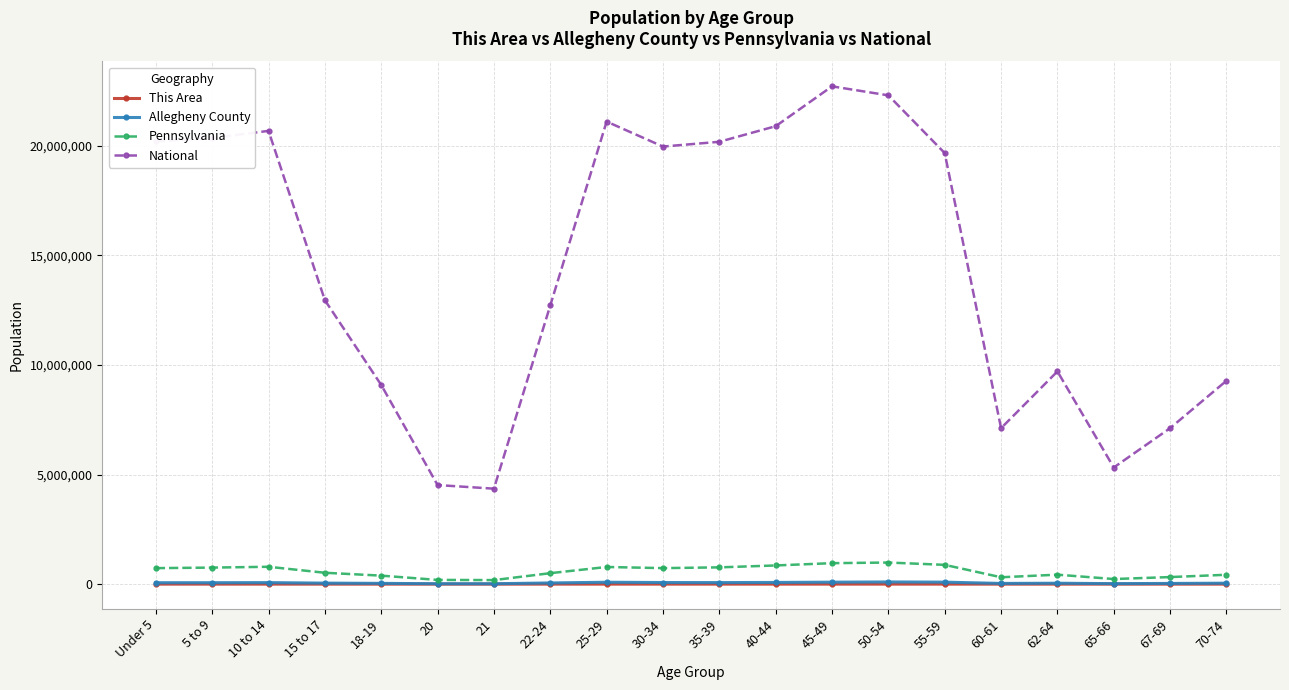

Is it true that National equals 16548349 at 70-74?

False